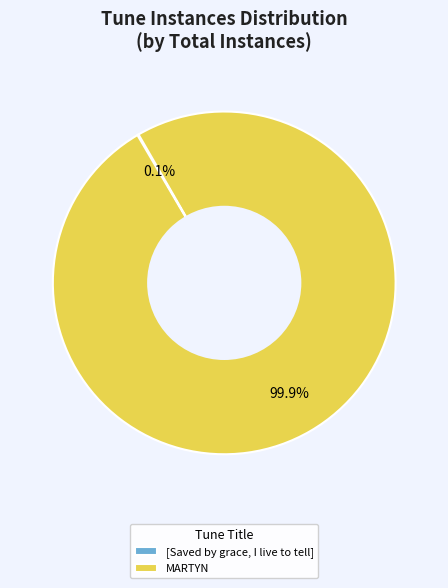

What portion of the pie excludes MARTYN?

0.1%